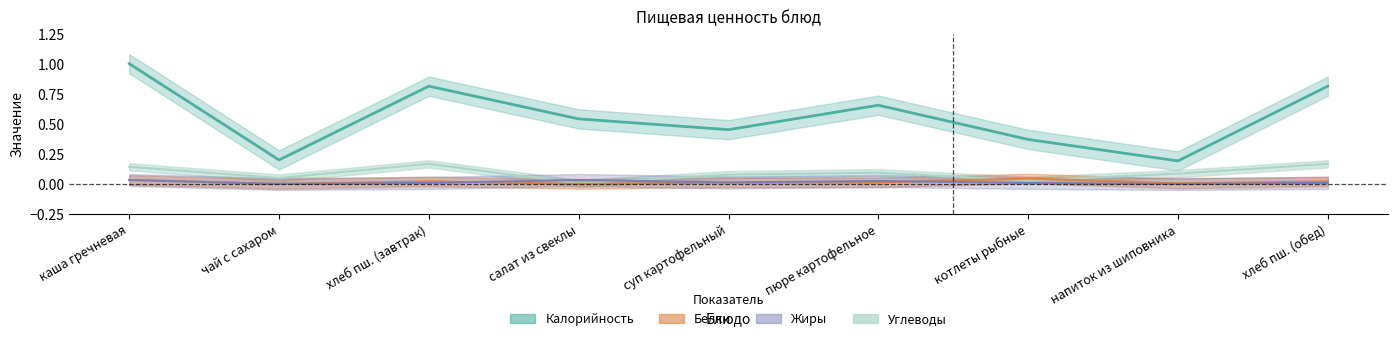

Between салат из свеклы and напиток из шиповника, which is larger?

салат из свеклы